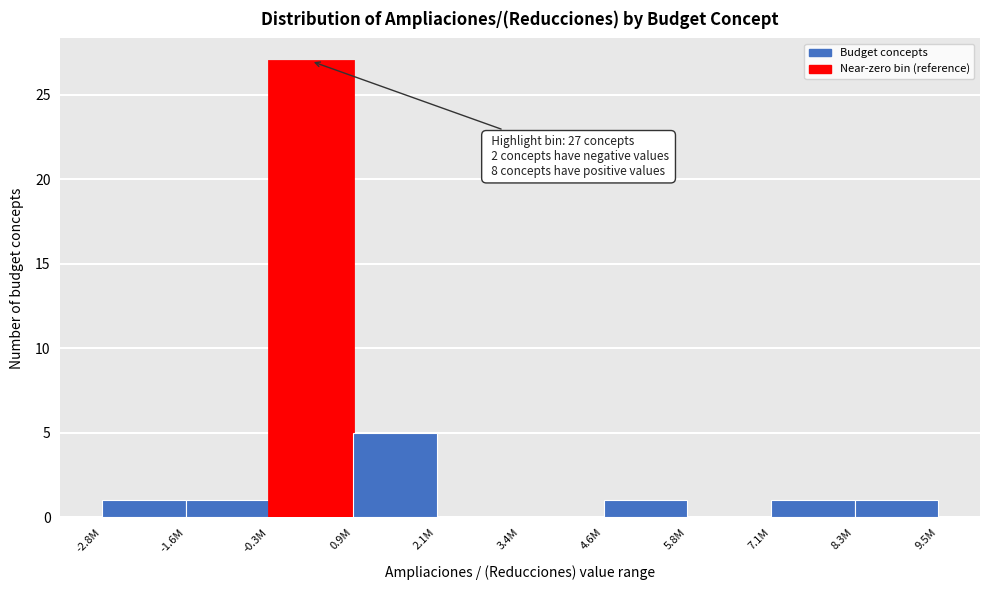

Reading left to right, list all the values displayed in this chart.

-2.8M=1	-1.6M=1	-0.3M=27	0.9M=5	2.1M=0	3.4M=0	4.6M=1	5.8M=0	7.1M=1	8.3M=1